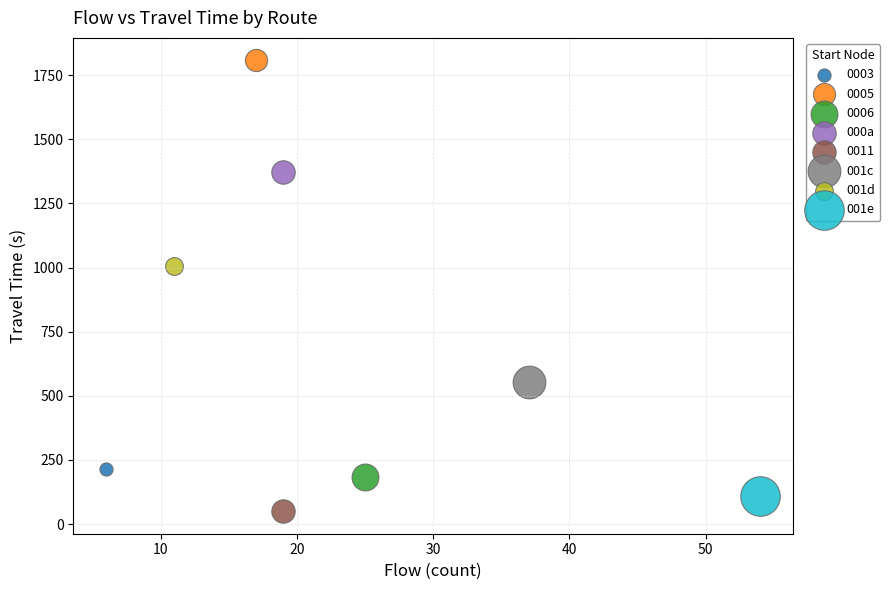

What are all the series names shown in the legend?

0003, 0005, 0006, 000a, 0011, 001c, 001d, 001e